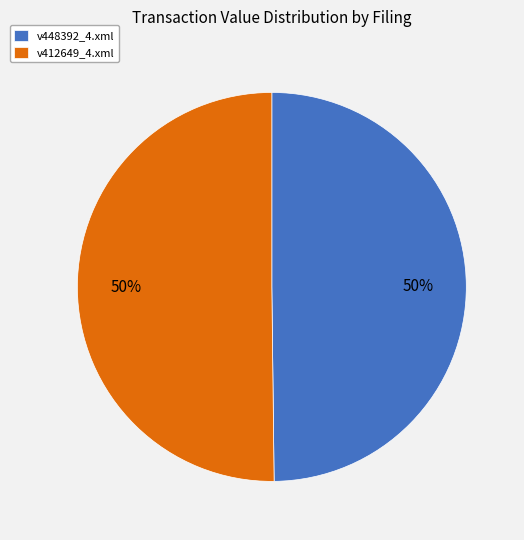

Approximately how many times larger is the value at v448392_4.xml compared to v412649_4.xml?

1.0